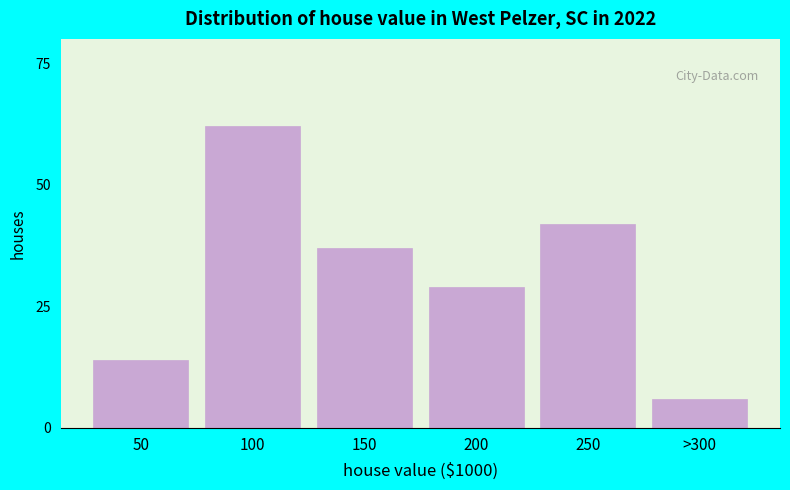

Reading left to right, transcribe all the data shown in this chart.

14	62	37	29	42	6